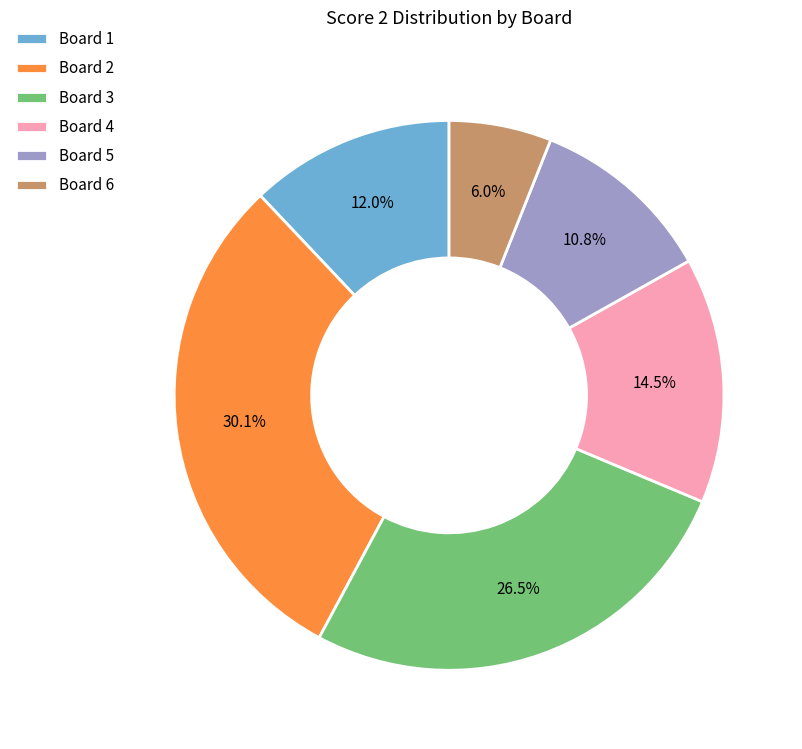

What is the ratio of the value at Board 4 to the value at Board 1?

1.2